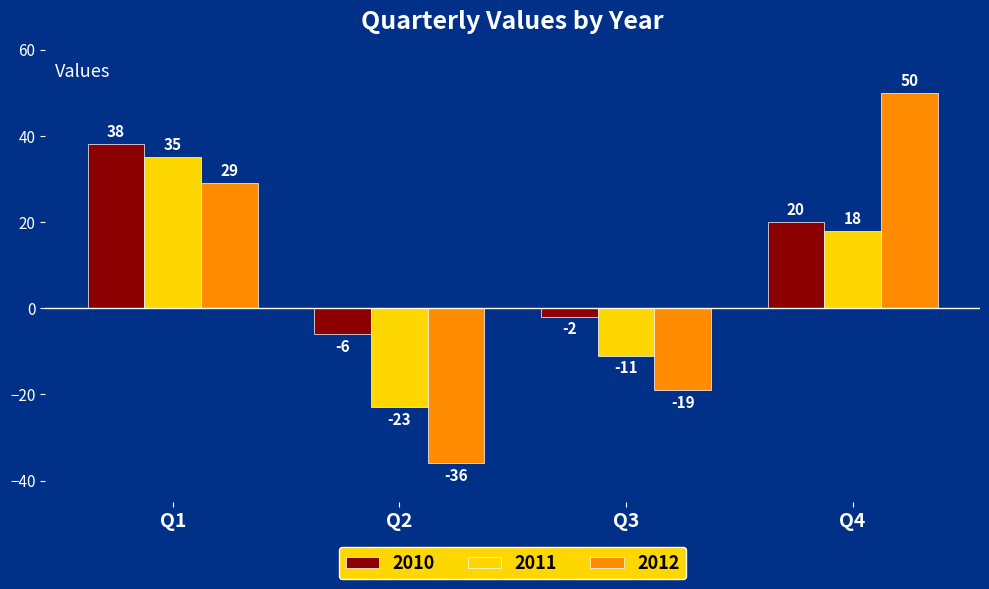

Which category has the lowest value in the 2011 series?

Q2